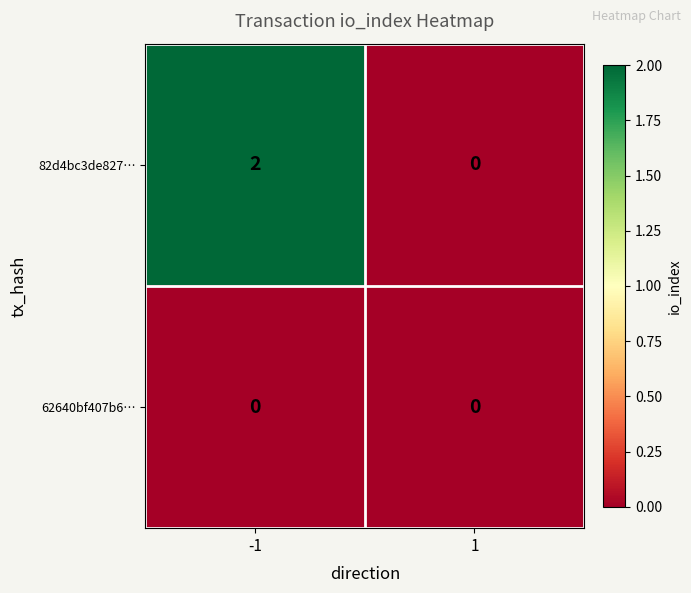

What is the total value across all series at -1?

2